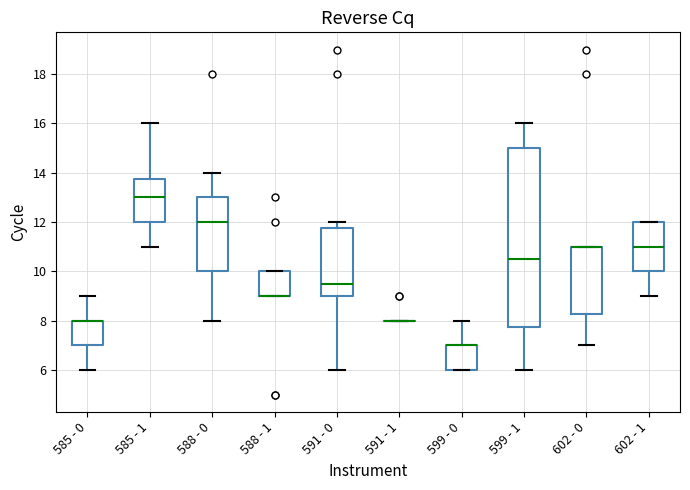

Reading left to right, read every box against the y-axis: the position of its median line, the range the box covers, and the ends of its whiskers. The values are not printed on the chart, so give them approximately, as read against the axis.

585 - 0: median 8.0 (drawn on the box's upper edge), box 7.0 to 8.0, whiskers 6.0 to 9.0
585 - 1: median 13.0, box 12.0 to 13.8, whiskers 11.0 to 16.0
588 - 0: median 12.0, box 10.0 to 13.0, whiskers 8.0 to 14.0
588 - 1: median 9.0 (drawn on the box's lower edge), box 9.0 to 10.0, whiskers 9.0 to 10.0
591 - 0: median 9.6, box 9.0 to 11.8, whiskers 6.0 to 12.0
591 - 1: box collapsed to a line at 8.0, whiskers 8.0 to 8.0
599 - 0: median 7.0 (drawn on the box's upper edge), box 6.0 to 7.0, whiskers 6.0 to 8.0
599 - 1: median 10.6, box 7.8 to 15.0, whiskers 6.0 to 16.0
602 - 0: median 11.0 (drawn on the box's upper edge), box 8.2 to 11.0, whiskers 7.0 to 11.0
602 - 1: median 11.0, box 10.0 to 12.0, whiskers 9.0 to 12.0